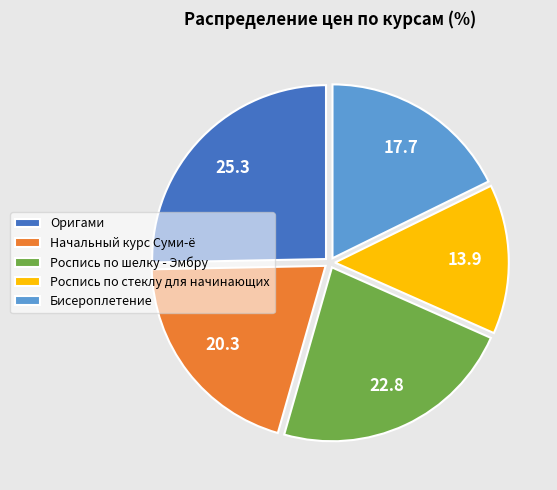

Is the sum of Роспись по шелку - Эмбру and Роспись по стеклу для начинающих greater than half?

No